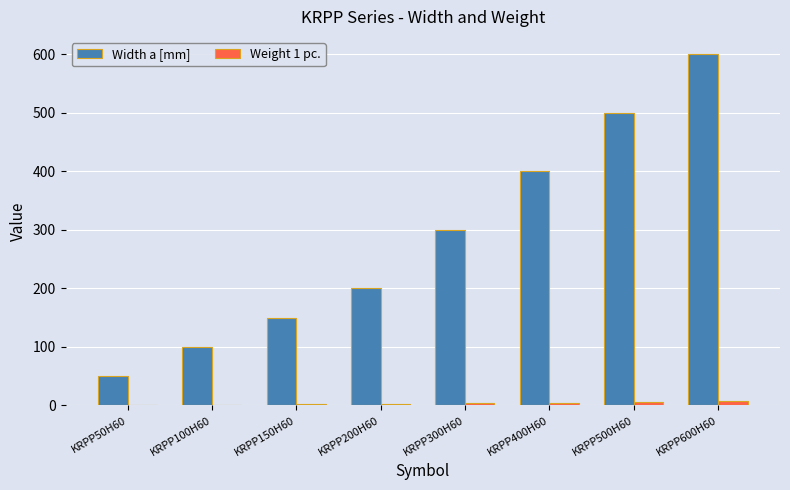

Is the value of Width a [mm] at KRPP50H60 greater than the value of Weight 1 pc. at KRPP300H60?

Yes